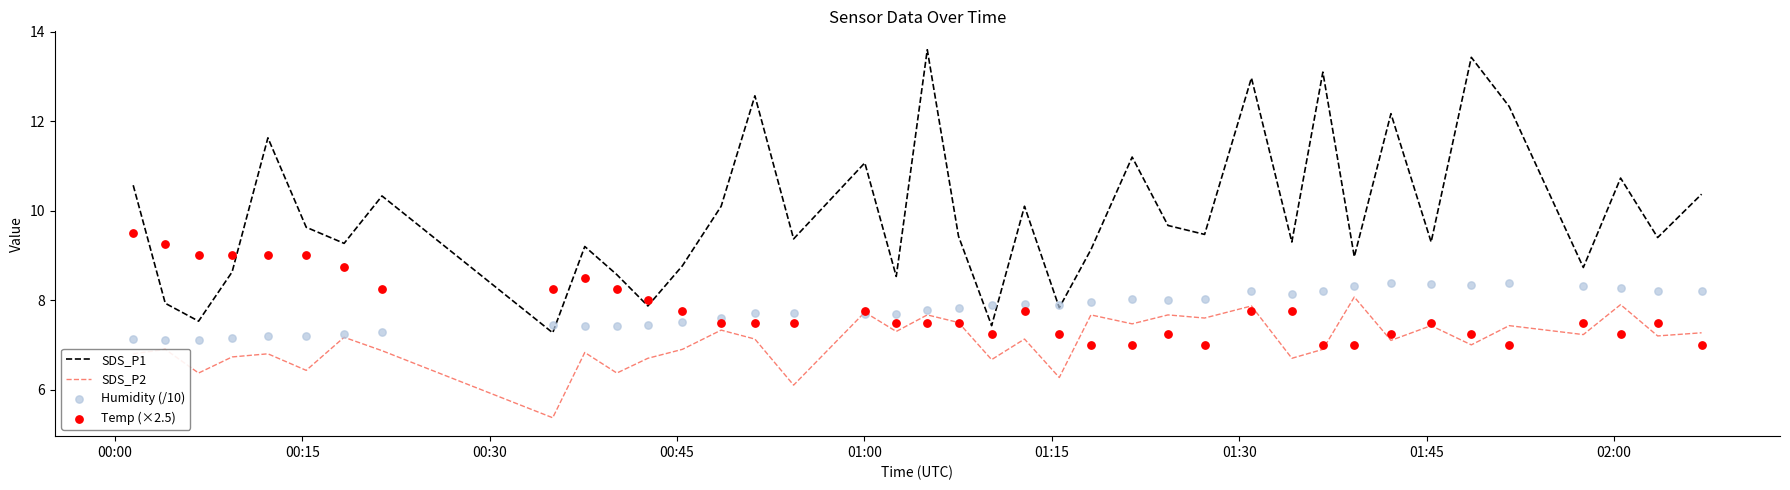

Which series reaches the maximum Y coordinate?

SDS_P1